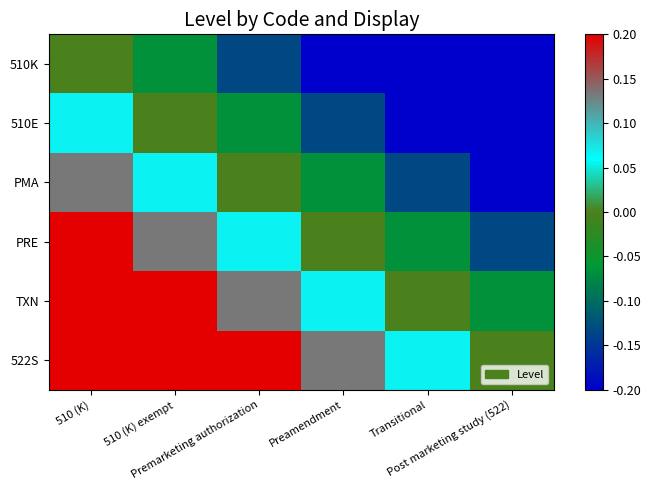

Reading right to left, list all the values displayed in this chart.

510K: Post marketing study (522)=-0.2	Transitional=-0.2	Preamendment=-0.2	Premarketing authorization=-0.1	510 (K) exempt=-0.1	510 (K)=0.0
510E: Post marketing study (522)=-0.2	Transitional=-0.2	Preamendment=-0.1	Premarketing authorization=-0.1	510 (K) exempt=0.0	510 (K)=0.1
PMA: Post marketing study (522)=-0.2	Transitional=-0.1	Preamendment=-0.1	Premarketing authorization=0.0	510 (K) exempt=0.1	510 (K)=0.1
PRE: Post marketing study (522)=-0.1	Transitional=-0.1	Preamendment=0.0	Premarketing authorization=0.1	510 (K) exempt=0.1	510 (K)=0.2
TXN: Post marketing study (522)=-0.1	Transitional=0.0	Preamendment=0.1	Premarketing authorization=0.1	510 (K) exempt=0.2	510 (K)=0.2
522S: Post marketing study (522)=0.0	Transitional=0.1	Preamendment=0.1	Premarketing authorization=0.2	510 (K) exempt=0.2	510 (K)=0.2